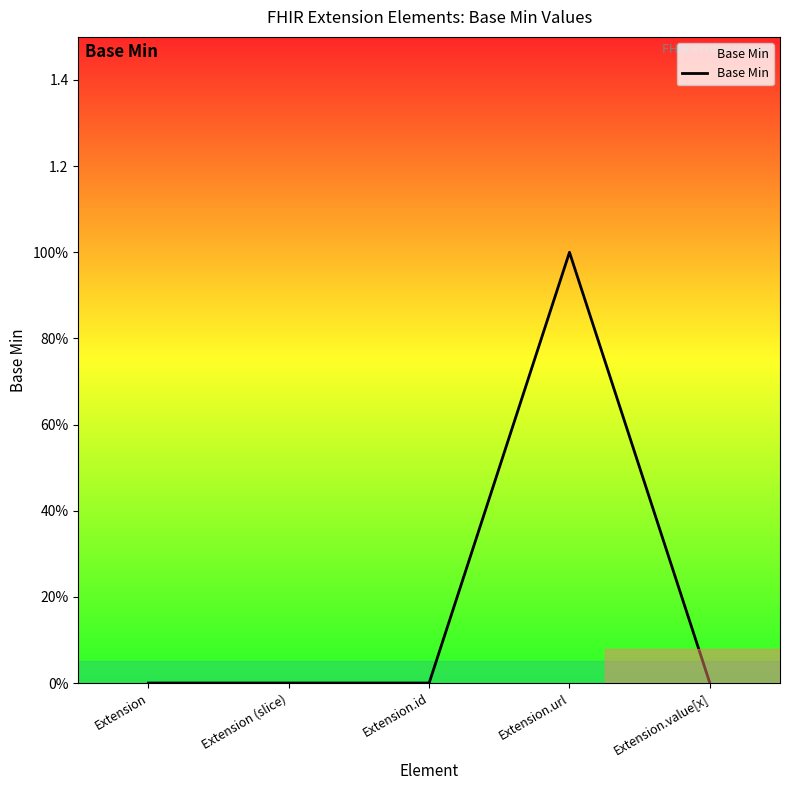

What position from the right is Extension?

5